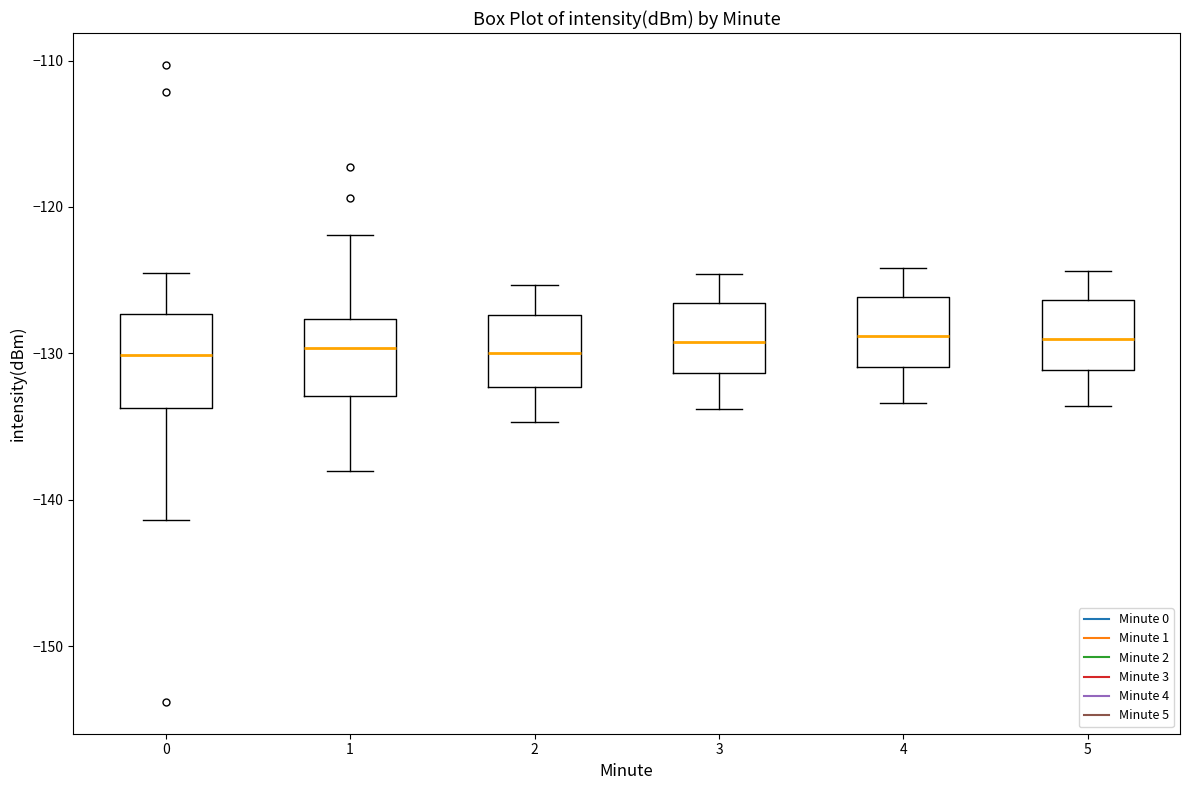

Where does the upper whisker of the box at x = 3 end on the y-axis? The values are not printed on the chart, so give them approximately, as read against the axis.

-125